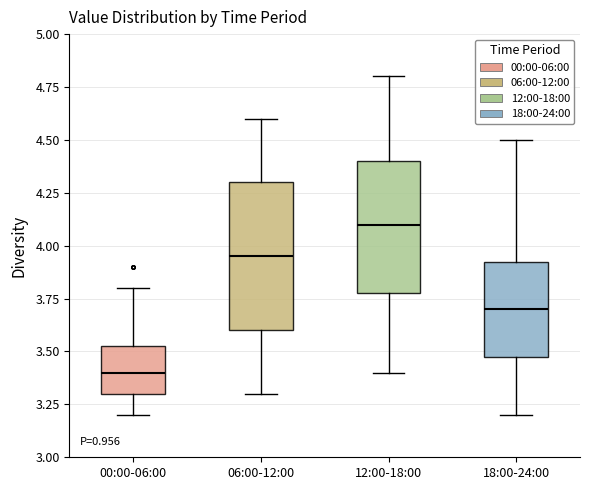

Reading left to right, read every box against the y-axis: the position of its median line, the range the box covers, and the ends of its whiskers. The values are not printed on the chart, so give them approximately, as read against the axis.

00:00-06:00: median 3.40, box 3.30 to 3.55, whiskers 3.20 to 3.80
06:00-12:00: median 3.95, box 3.60 to 4.30, whiskers 3.30 to 4.60
12:00-18:00: median 4.10, box 3.80 to 4.40, whiskers 3.40 to 4.80
18:00-24:00: median 3.70, box 3.50 to 3.95, whiskers 3.20 to 4.50